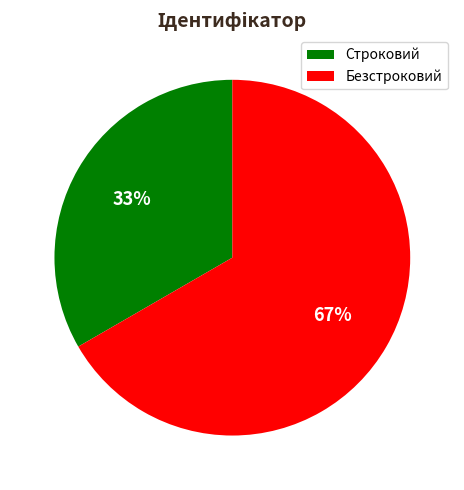

Does Безстроковий account for over 50% of the chart?

Yes